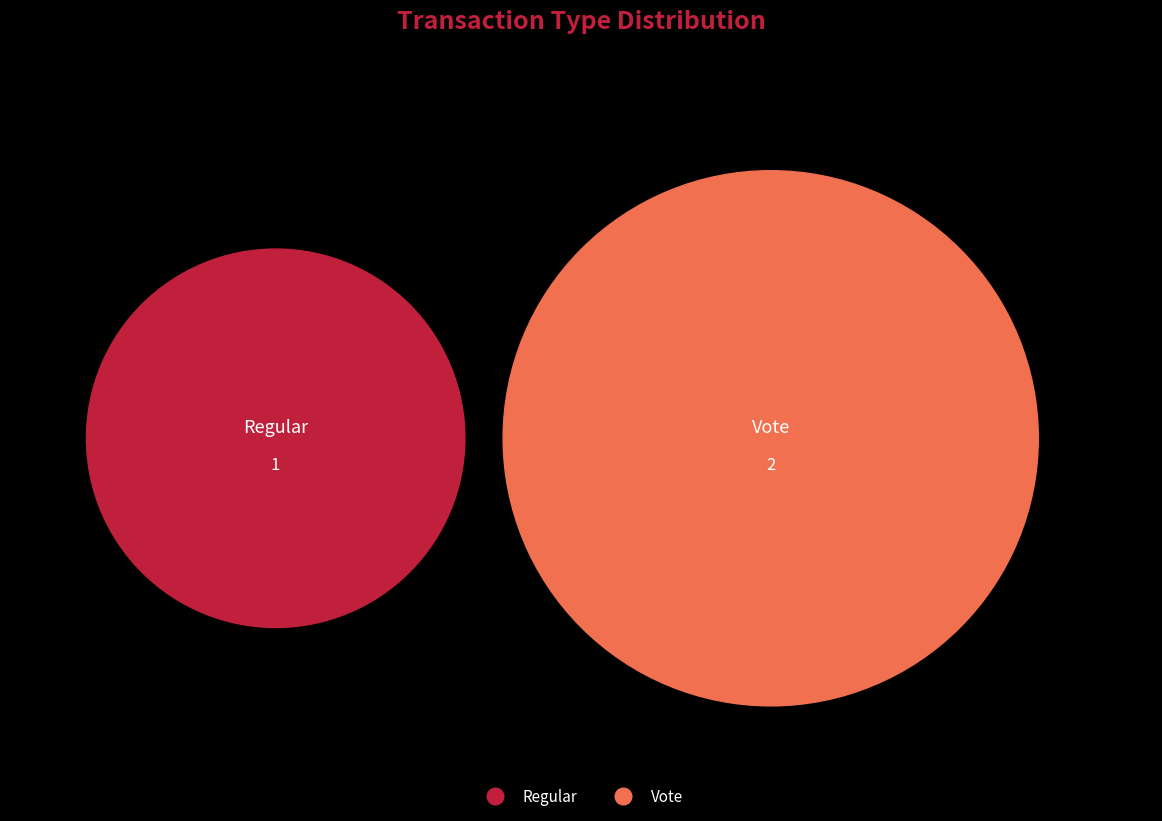

What is the change in value from Regular to Vote?

+1